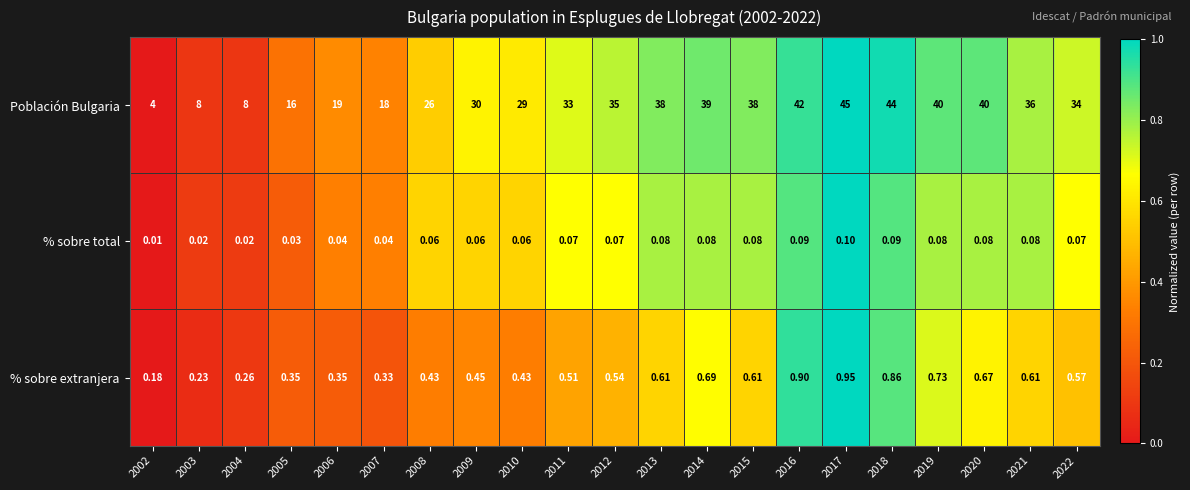

Rank the series by their maximum value, from lowest to highest.

% sobre total, % sobre extranjera, Población Bulgaria